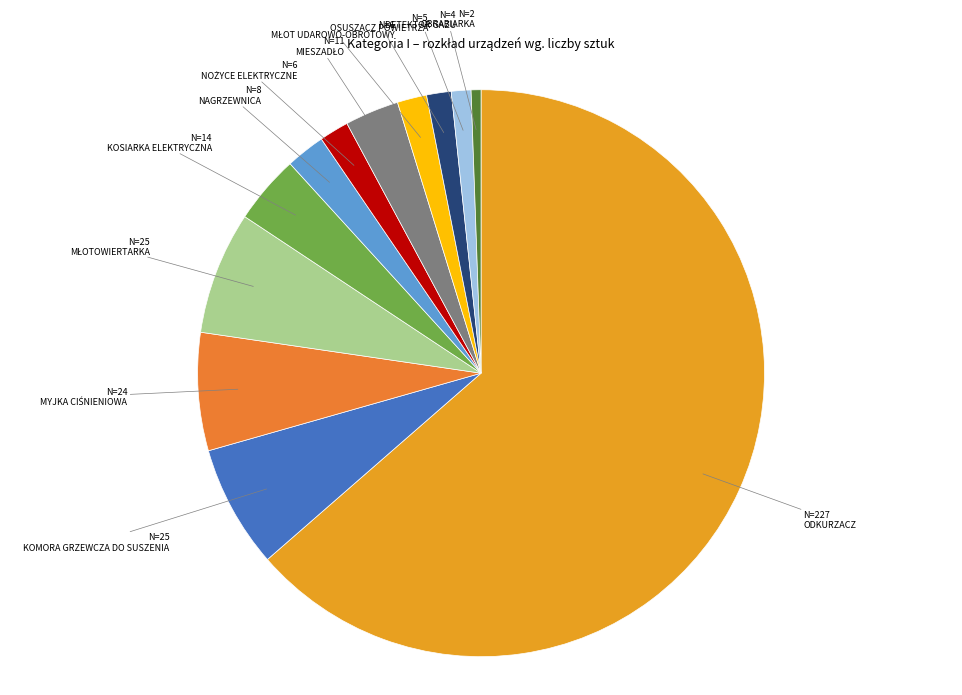

What is the change in value from ODKURZACZ to MYJKA CIŚNIENIOWA?

-203